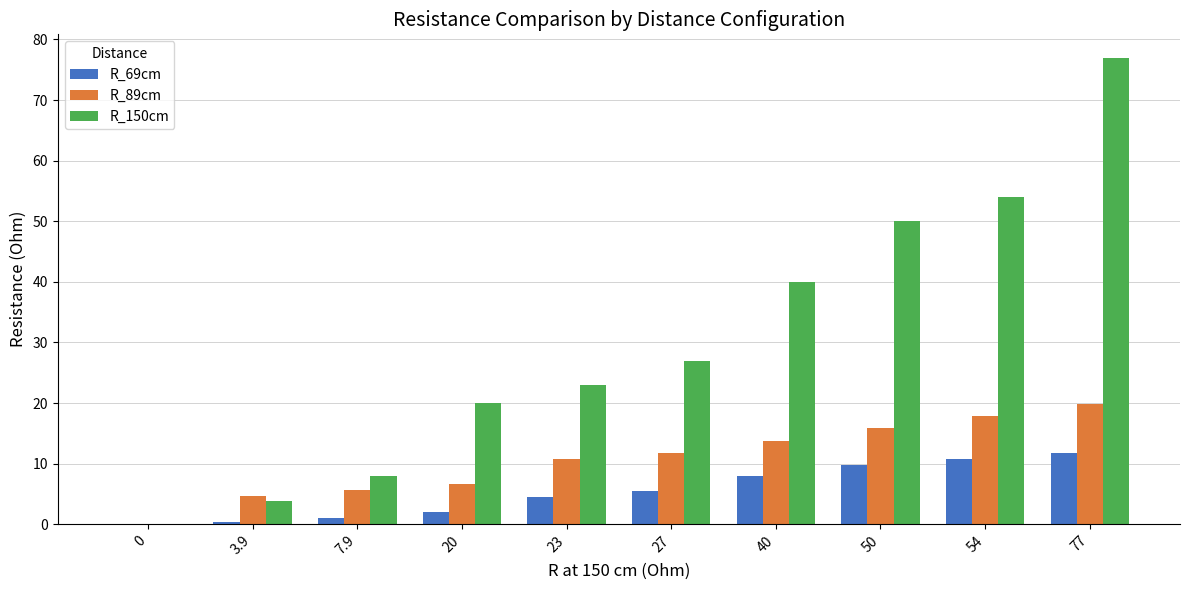

At which category is the sum across all series the highest?

77